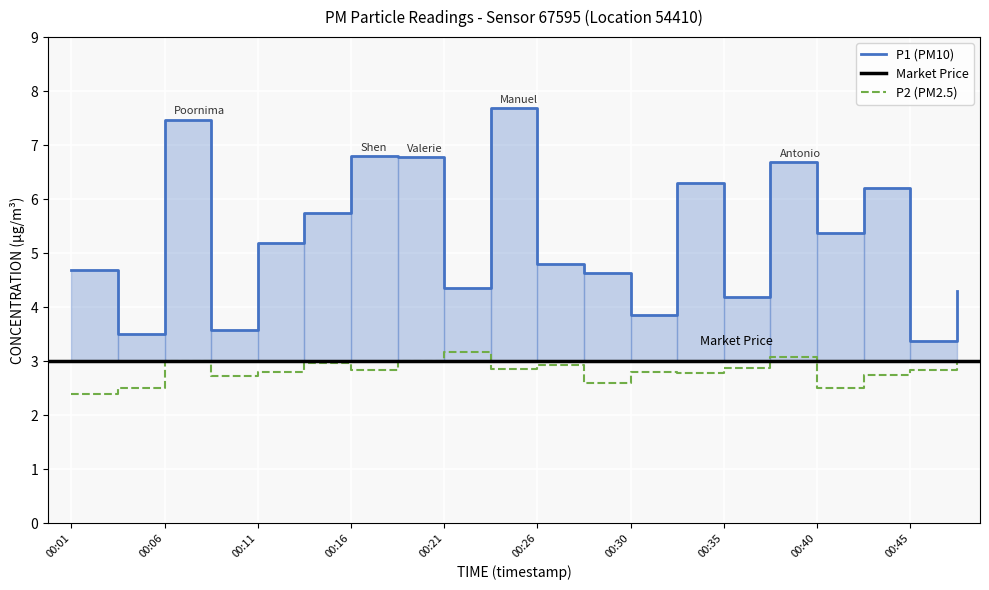

Where is the first local maximum for P2?

00:06